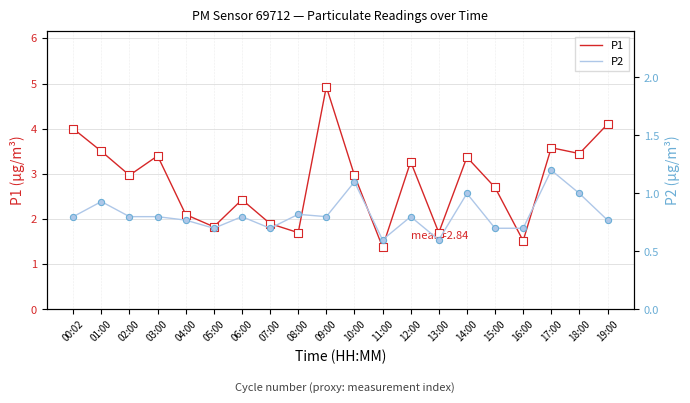

Which series has the largest total across all categories?

P1